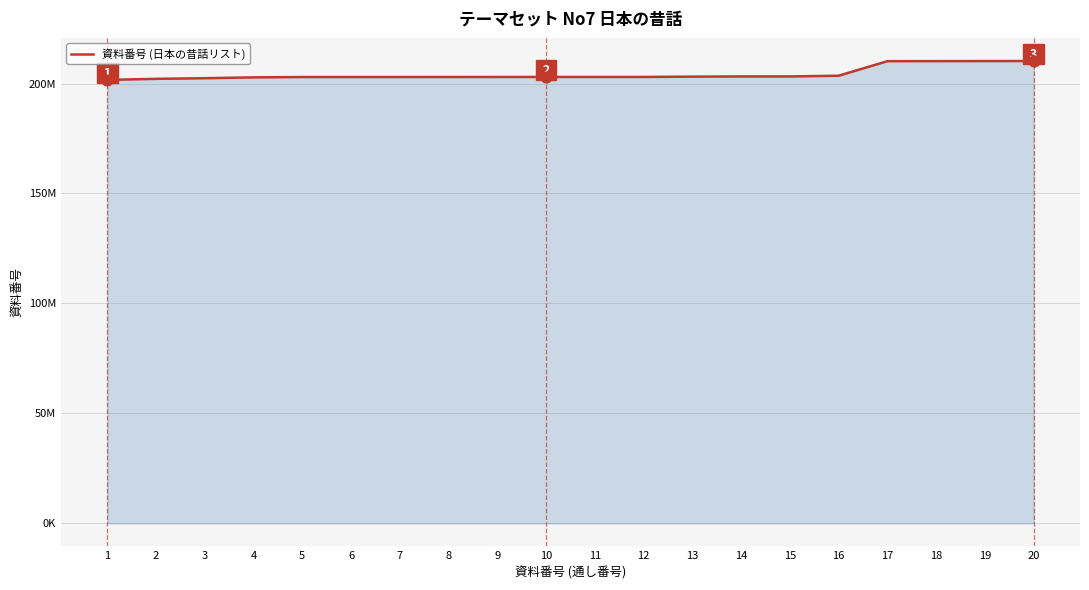

Is this an area chart (filled region under the line)?

Yes